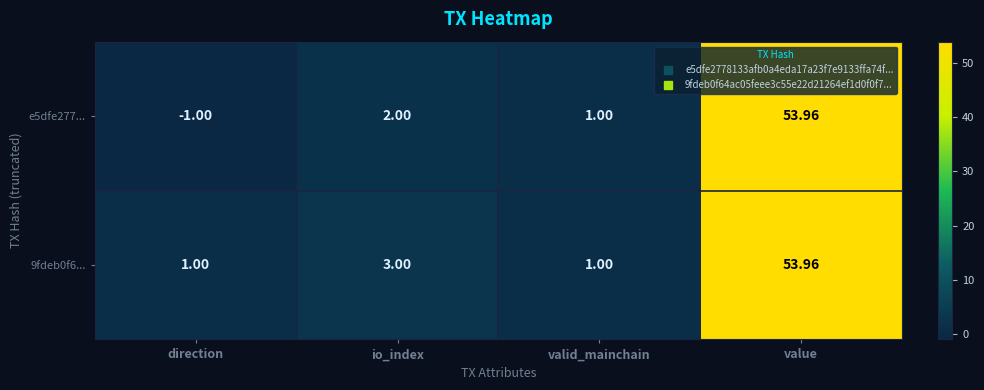

What is the total value across all series at valid_mainchain?

2.0